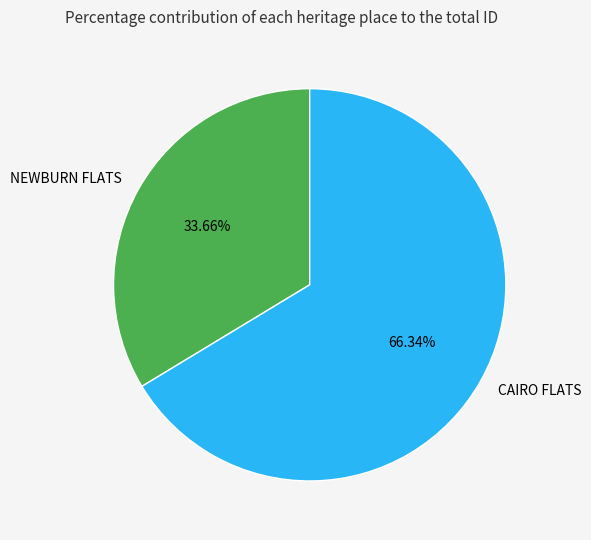

Approximately how many times larger is the value at NEWBURN FLATS compared to CAIRO FLATS?

0.5